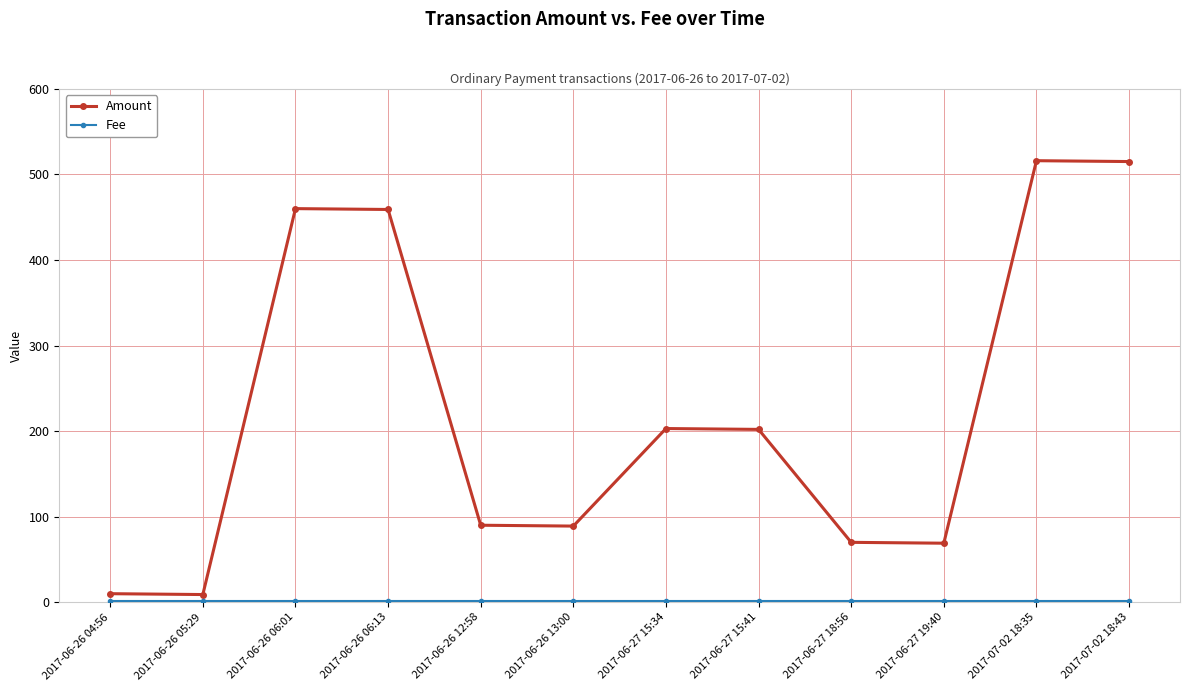

What is the greatest value displayed?

516